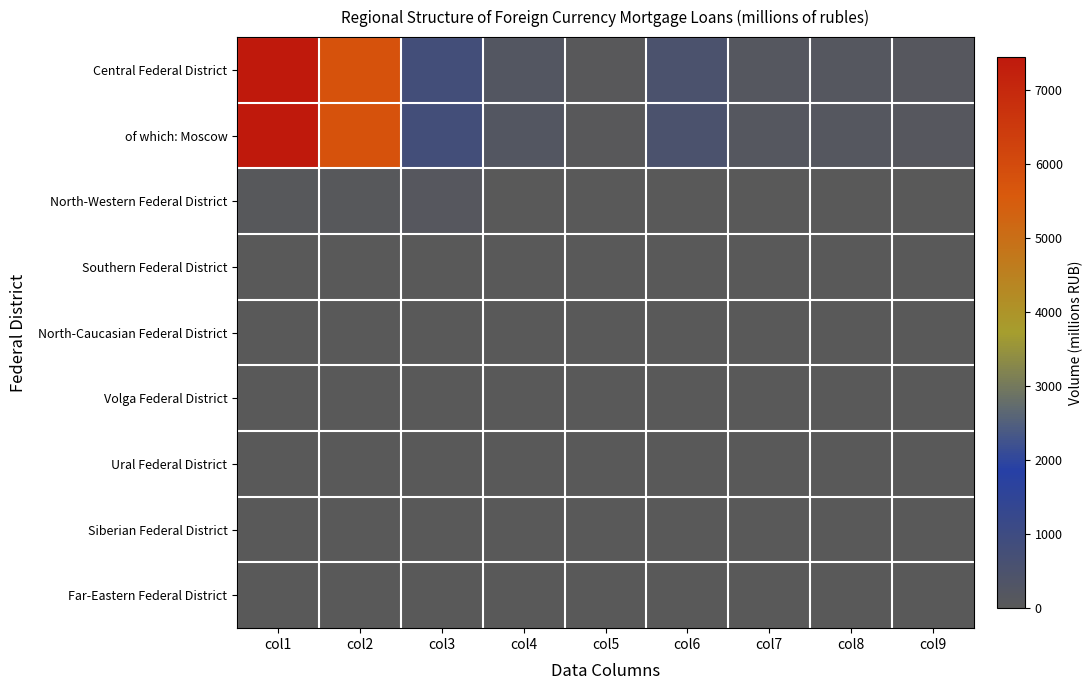

Rank the series by their maximum value, from highest to lowest.

Central Federal District, of which: Moscow, North-Western Federal District, Far-Eastern Federal District, Volga Federal District, Southern Federal District, North-Caucasian Federal District, Ural Federal District, Siberian Federal District